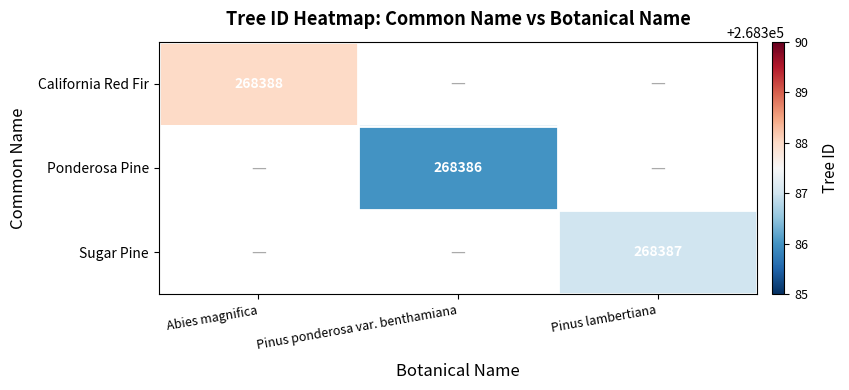

The value of California Red Fir at Abies magnifica is 268388. True or false?

True